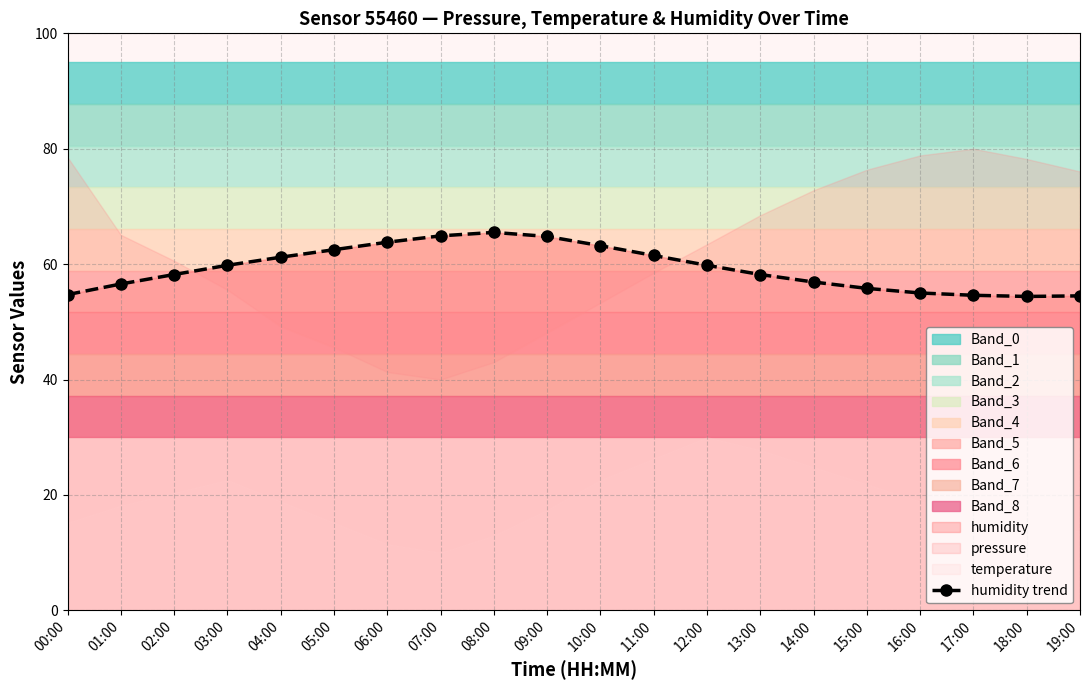

The value at 00:00 is 86.8. True or false?

False